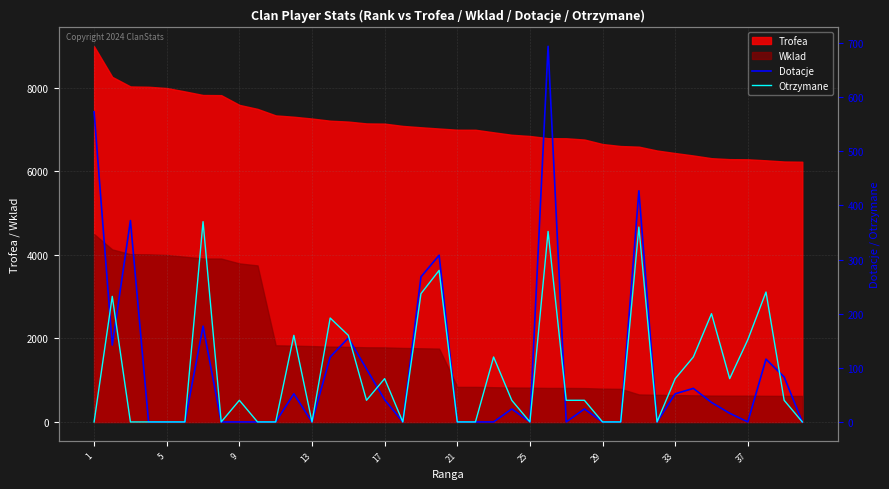

What value does the Dotacje series have at 27?

24